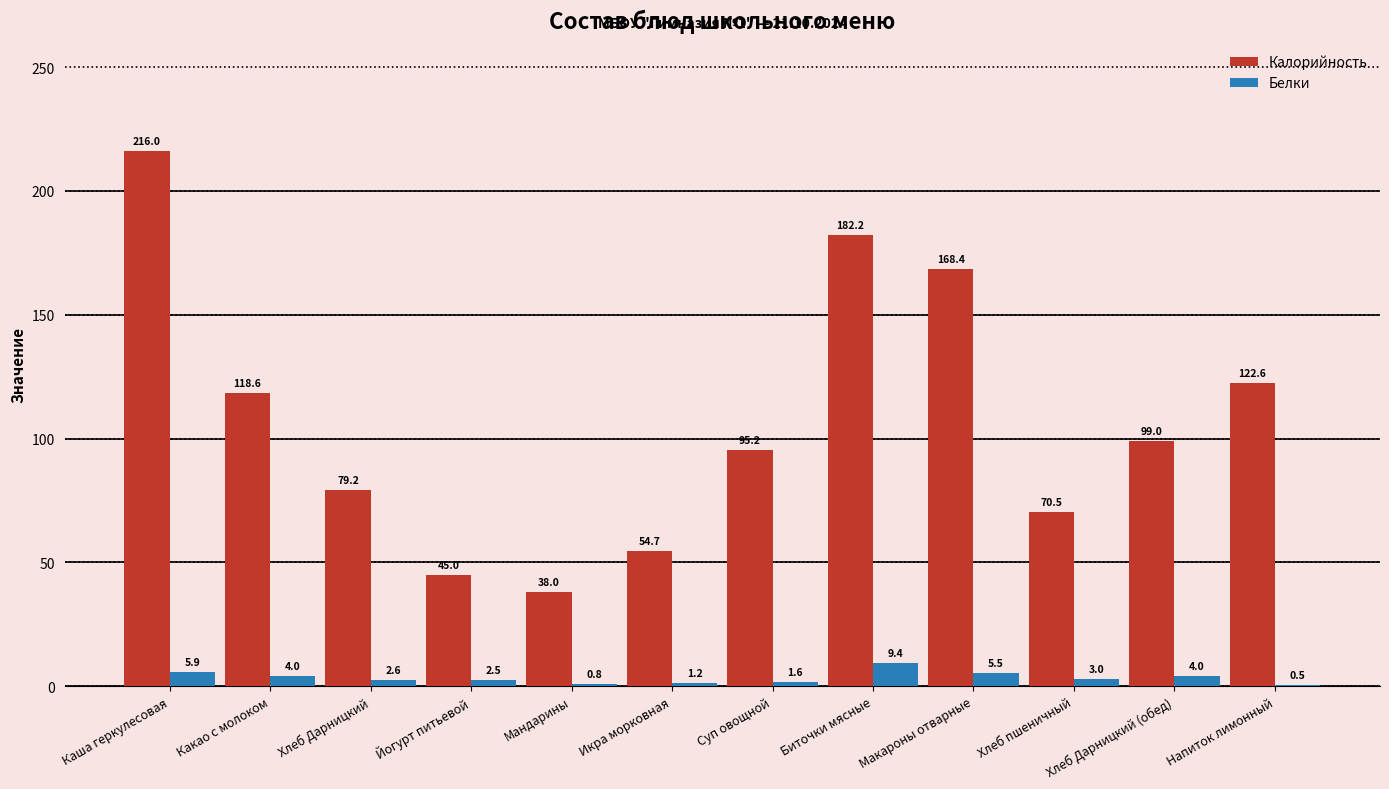

What is the maximum value shown in the chart?

216.0